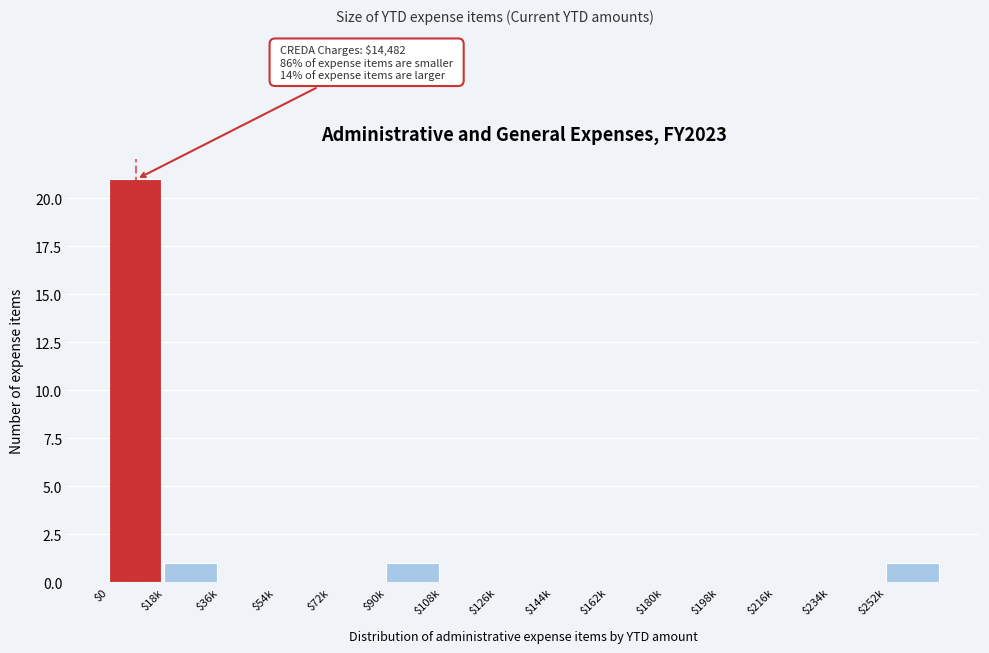

What is the sum of all values?

24